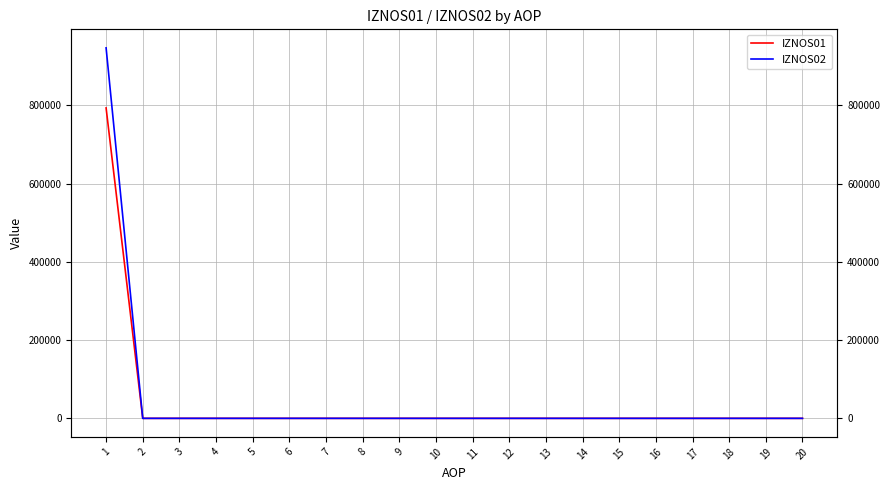

What are all the series names shown in the legend?

IZNOS01, IZNOS02